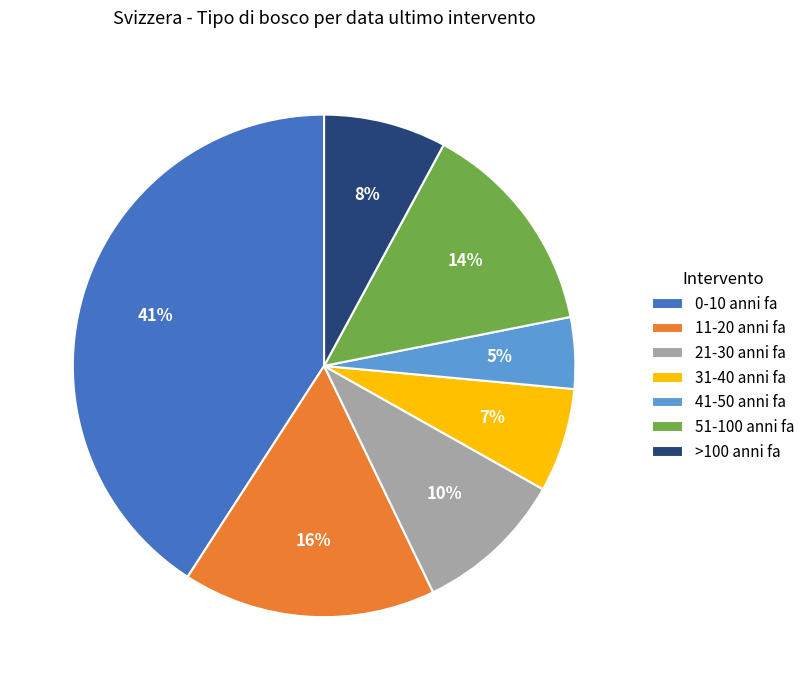

Between 41-50 anni fa and 0-10 anni fa, which is larger?

0-10 anni fa